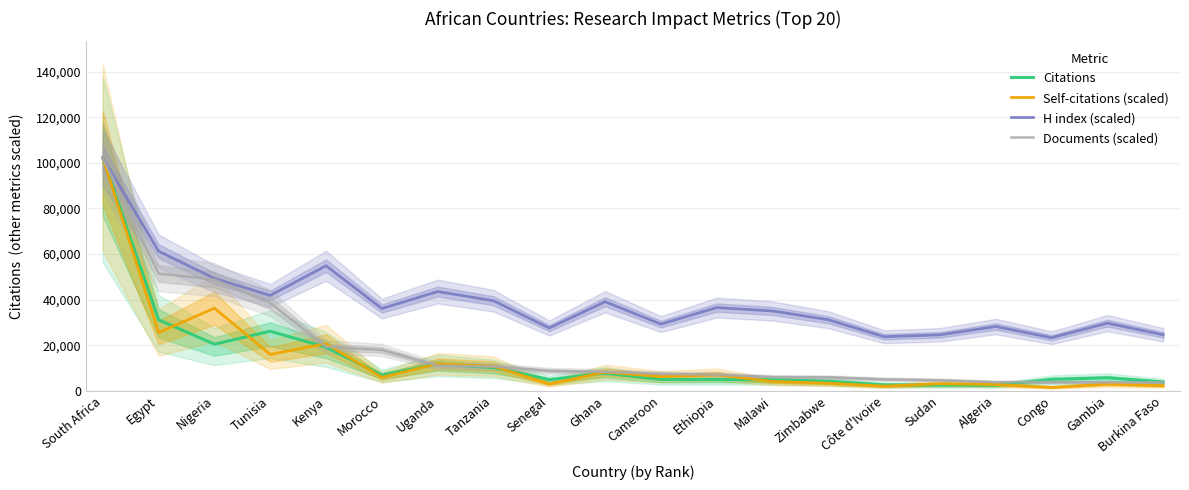

What is the minimum value for Citations?

2458.0